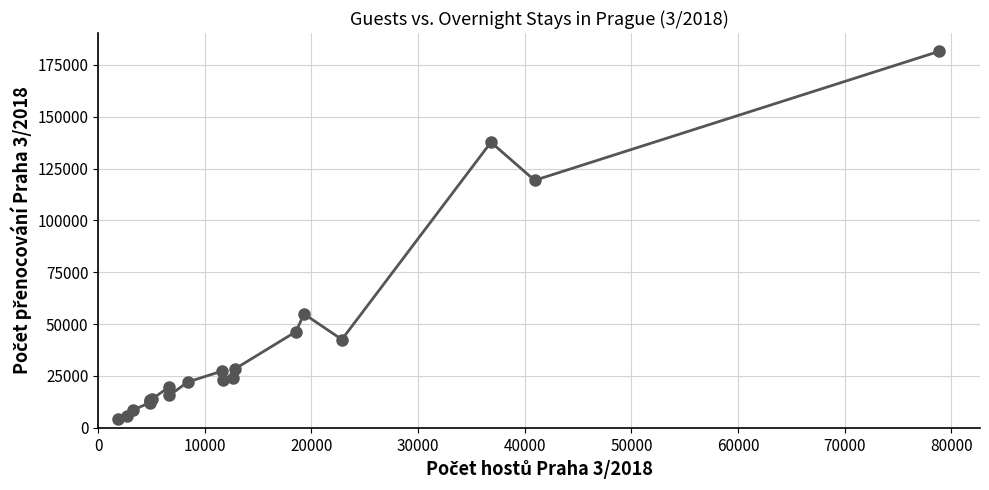

What is the maximum value shown in the chart?

181485